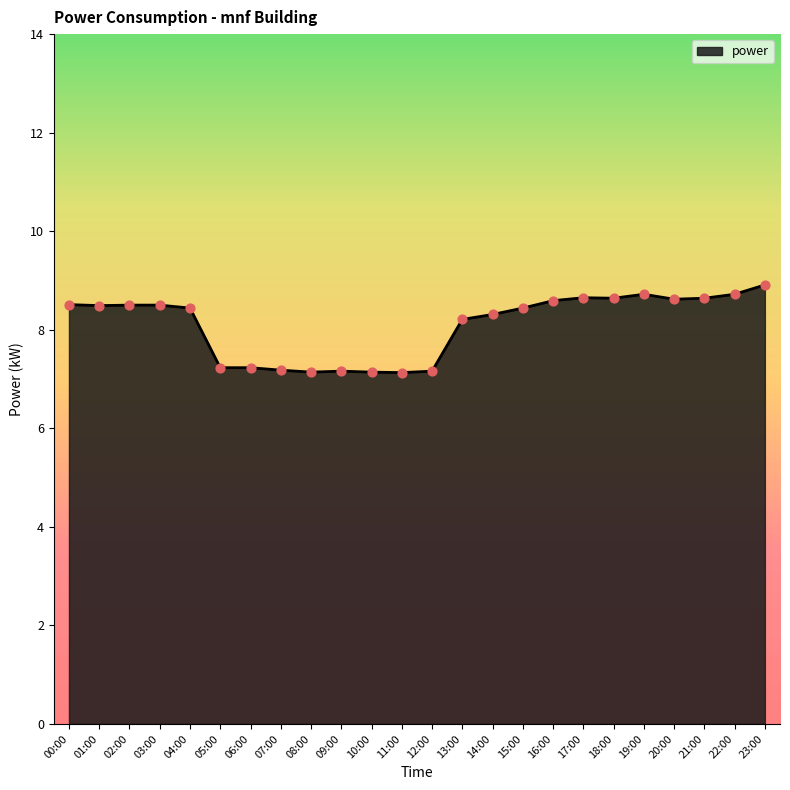

What is the change in value from 09:00 to 16:00?

+1.4